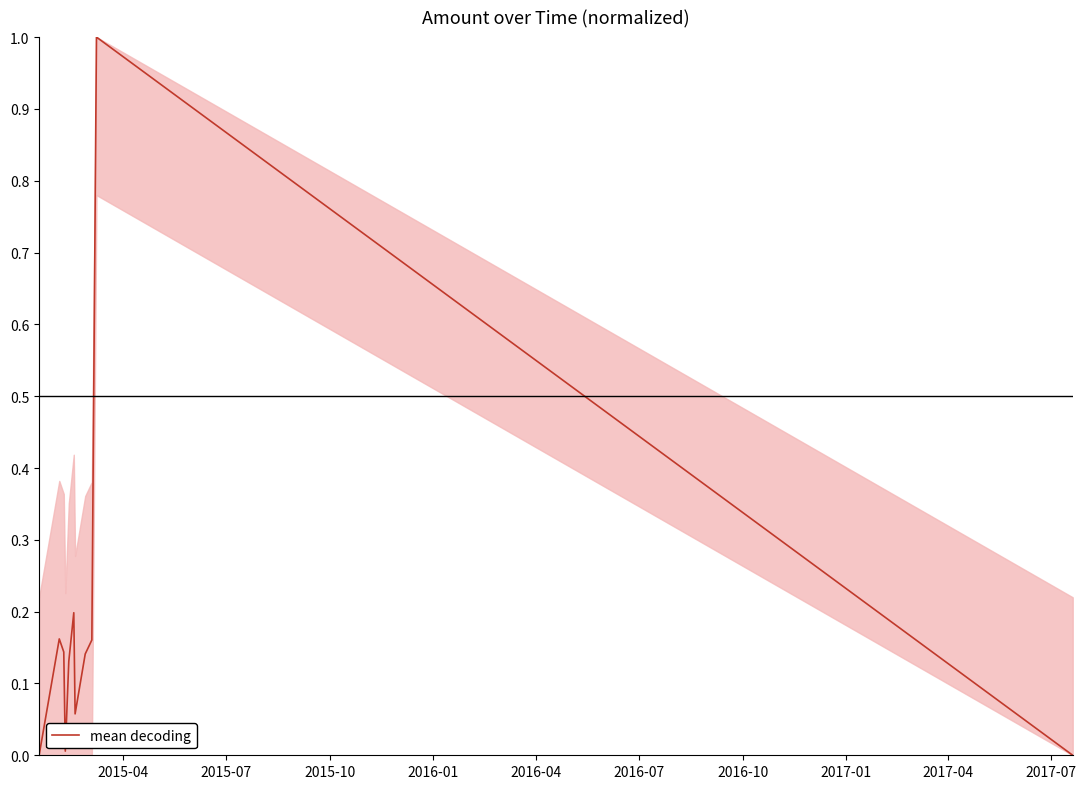

Does the chart have visible grid lines?

No